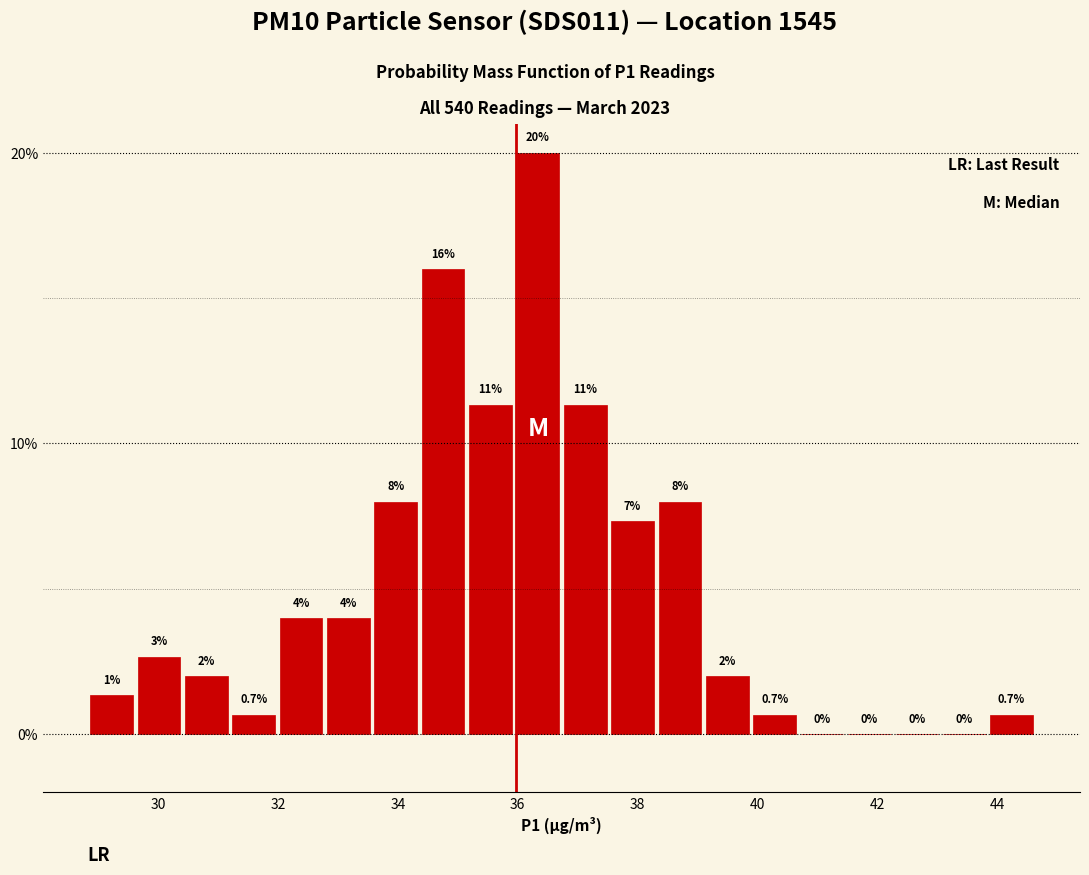

Around what value on the x-axis is the tallest bar? Give the approximate position of its centre, as read against the axis.

36.4